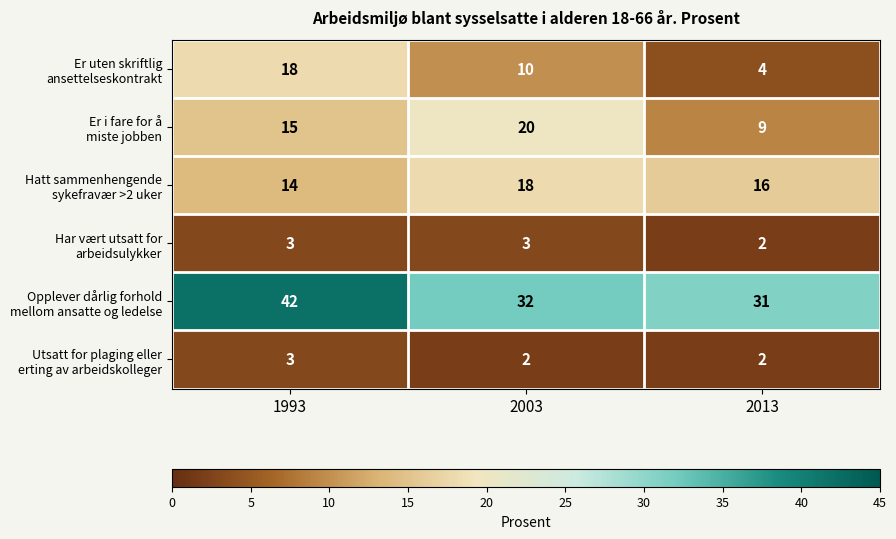

What is the spread (max minus min) of values at 2003?

30